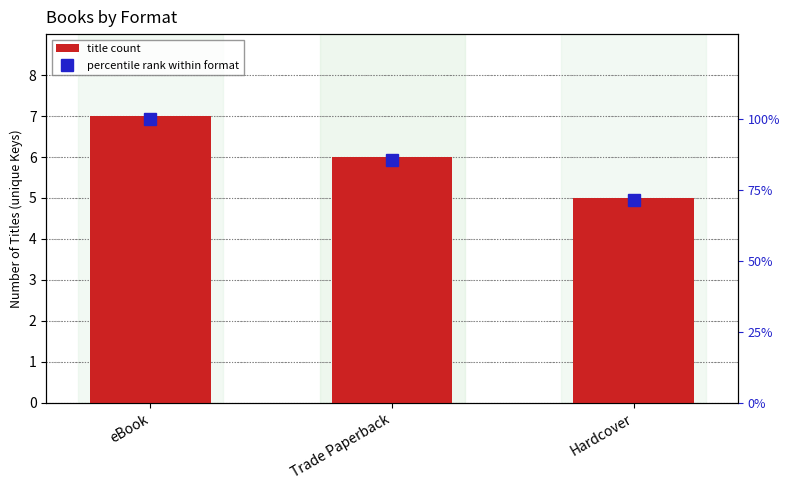

Which series has the largest total across all categories?

percentile rank within format